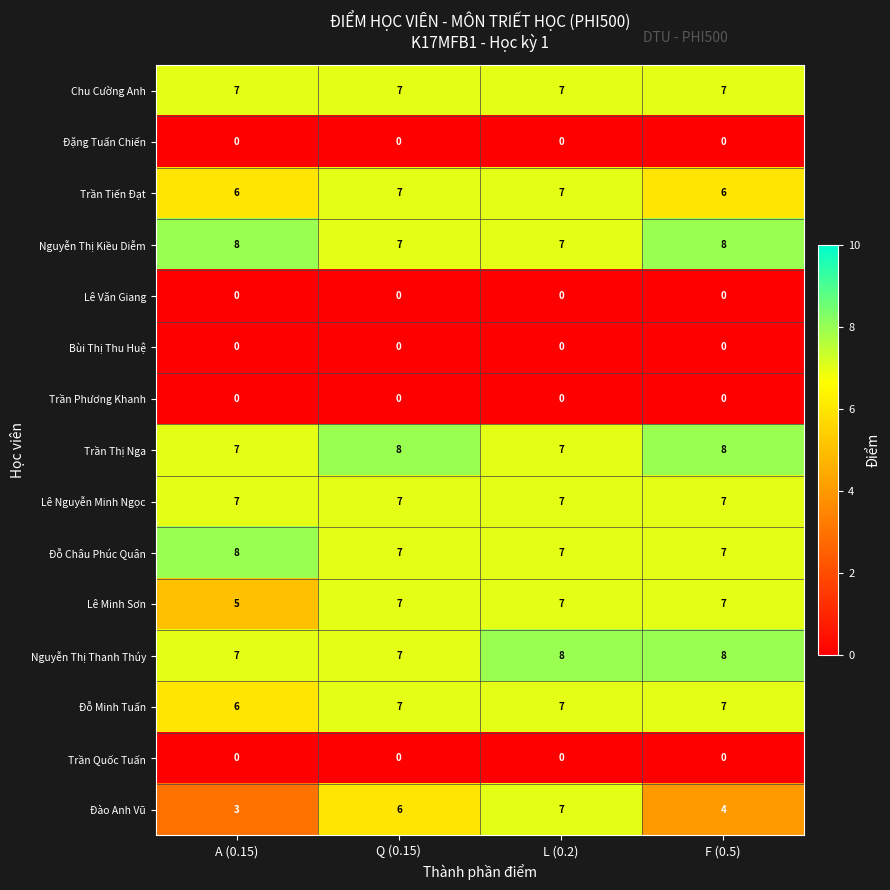

What is the approximate value of Nguyễn Thị Kiều Diễm at Q (0.15)?

7